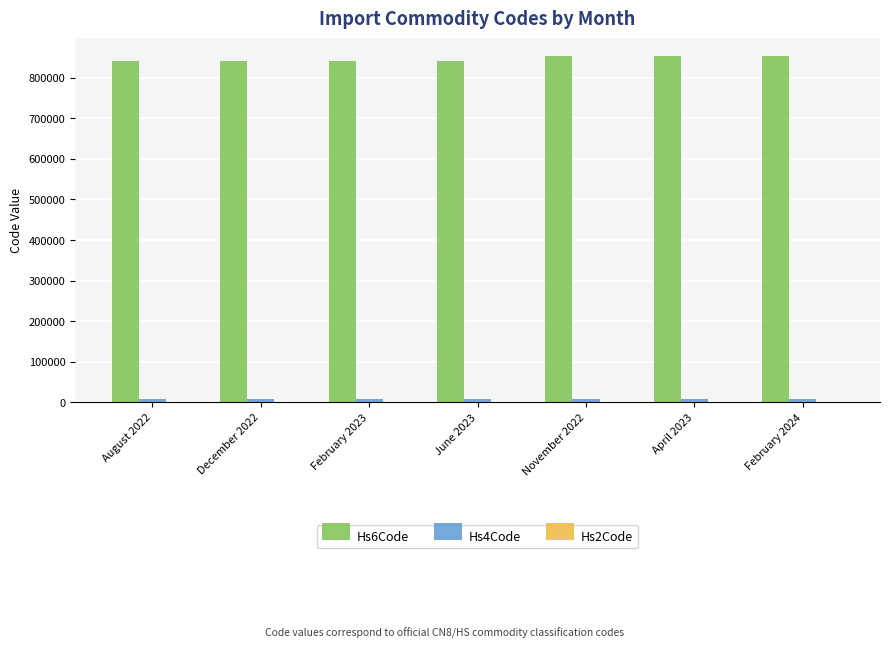

What is the greatest value displayed?

853949